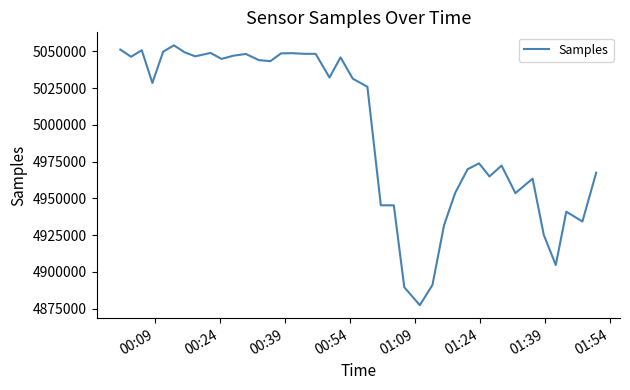

What is the difference between the maximum and minimum values?

176739